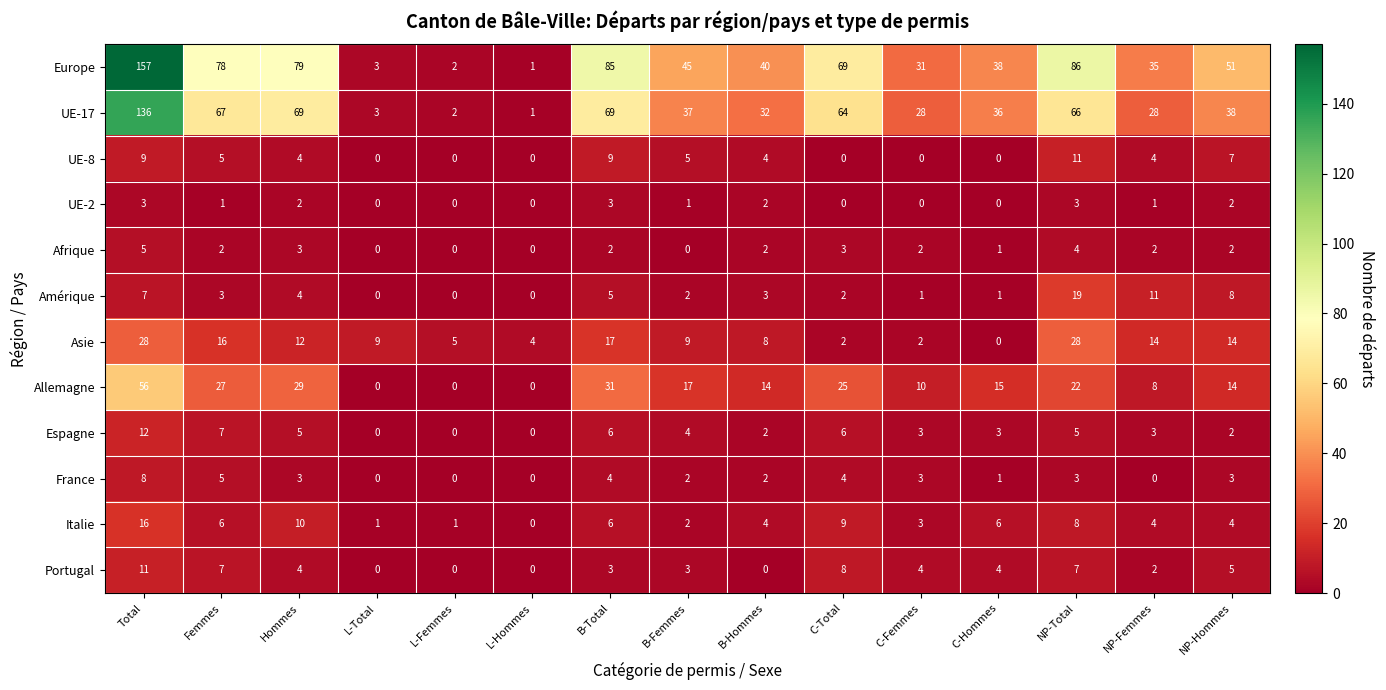

What is the sum of the Afrique values at Total and B-Total?

7